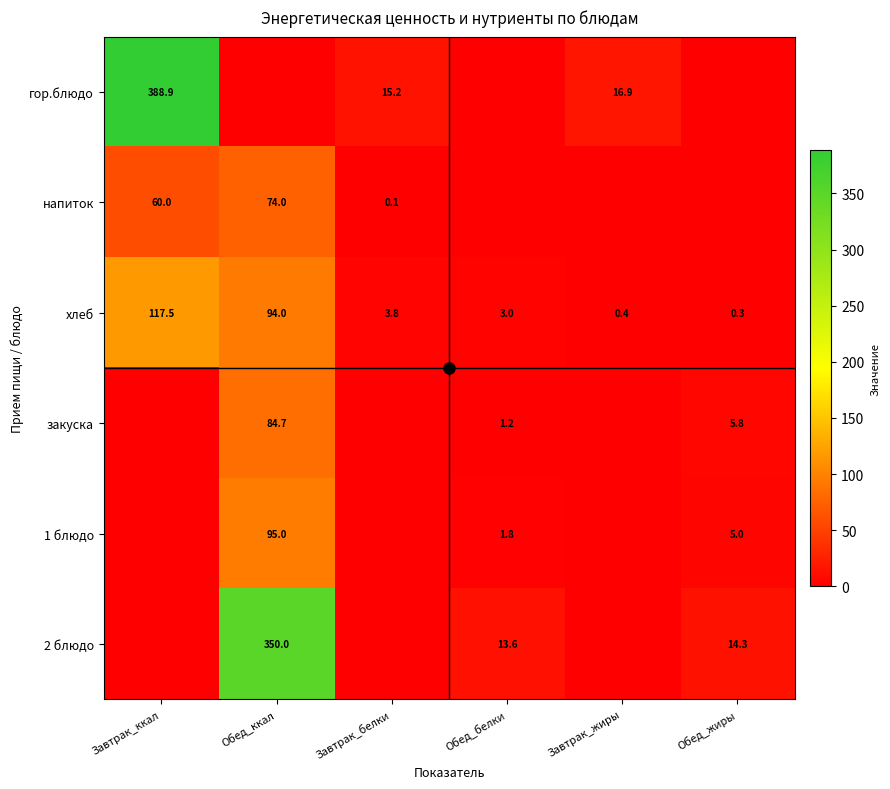

Is the value of хлеб at Завтрак_жиры greater than the value of закуска at Обед_белки?

No